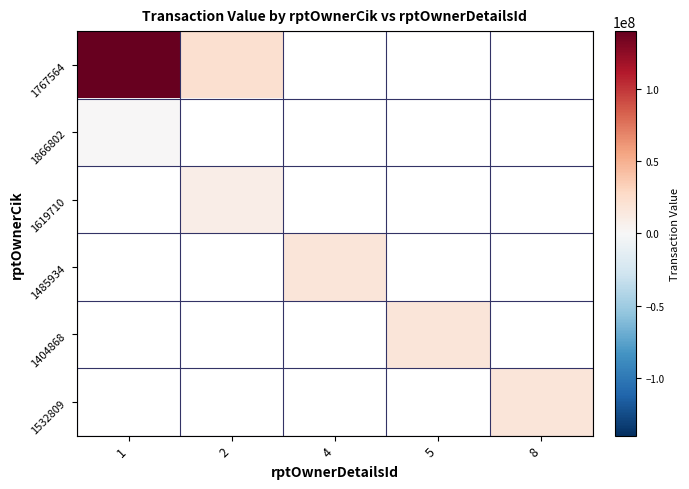

What value does the 1866802 series have at 1?

500000.0